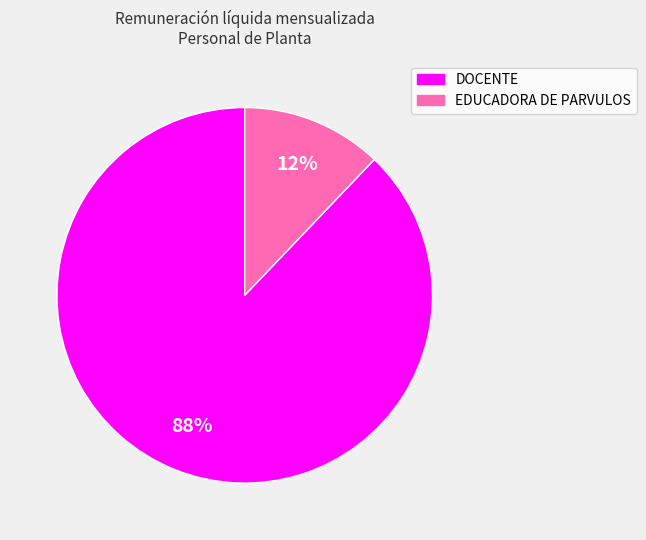

What percentage is the DOCENTE slice, to the nearest percent?

88%